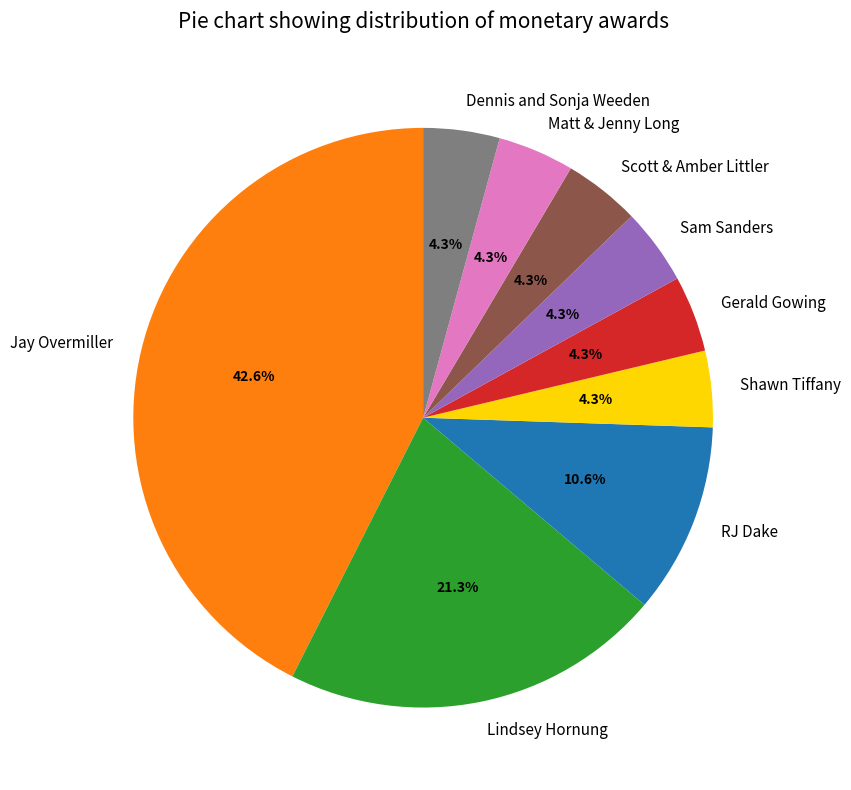

True or false: Jay Overmiller accounts for 43% of the total.

True